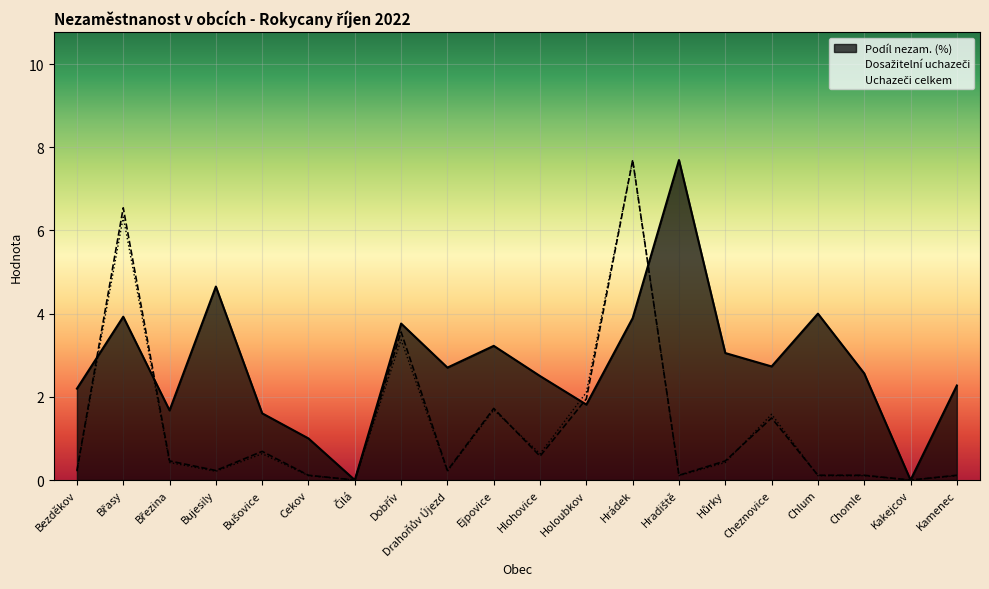

Reading left to right, what are all the values shown in this chart?

Podíl nezam. (%): Bezděkov=2.2	Břasy=3.9	Březina=1.7	Bujesily=4.7	Bušovice=1.6	Cekov=1.0	Čilá=0.0	Dobřív=3.8	Drahoňův Újezd=2.7	Ejpovice=3.2	Hlohovice=2.5	Holoubkov=1.8	Hrádek=3.9	Hradiště=7.7	Hůrky=3.1	Cheznovice=2.7	Chlum=4.0	Chomle=2.6	Kakejcov=0.0	Kamenec=2.3
Dosažitelní uchazeči: Bezděkov=0.2	Břasy=6.5	Březina=0.5	Bujesily=0.2	Bušovice=0.7	Cekov=0.1	Čilá=0.0	Dobřív=3.6	Drahoňův Újezd=0.2	Ejpovice=1.7	Hlohovice=0.6	Holoubkov=2.0	Hrádek=7.7	Hradiště=0.1	Hůrky=0.5	Cheznovice=1.5	Chlum=0.1	Chomle=0.1	Kakejcov=0.0	Kamenec=0.1
Uchazeči celkem: Bezděkov=0.2	Břasy=6.3	Březina=0.4	Bujesily=0.2	Bušovice=0.6	Cekov=0.1	Čilá=0.0	Dobřív=3.4	Drahoňův Újezd=0.2	Ejpovice=1.7	Hlohovice=0.6	Holoubkov=2.1	Hrádek=7.7	Hradiště=0.1	Hůrky=0.4	Cheznovice=1.6	Chlum=0.1	Chomle=0.1	Kakejcov=0.0	Kamenec=0.1